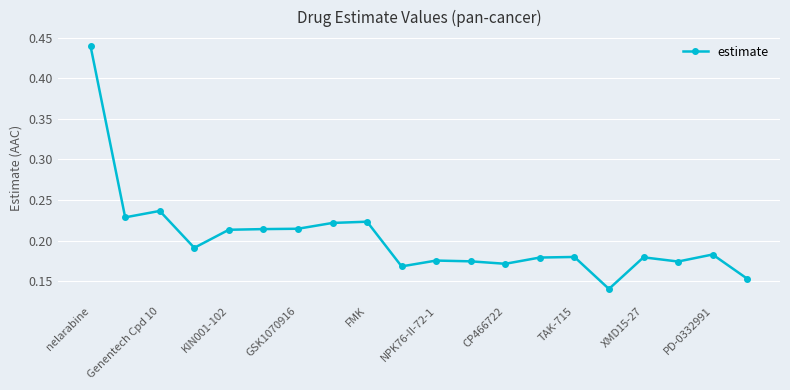

What is the difference between the maximum and second lowest values?

0.3